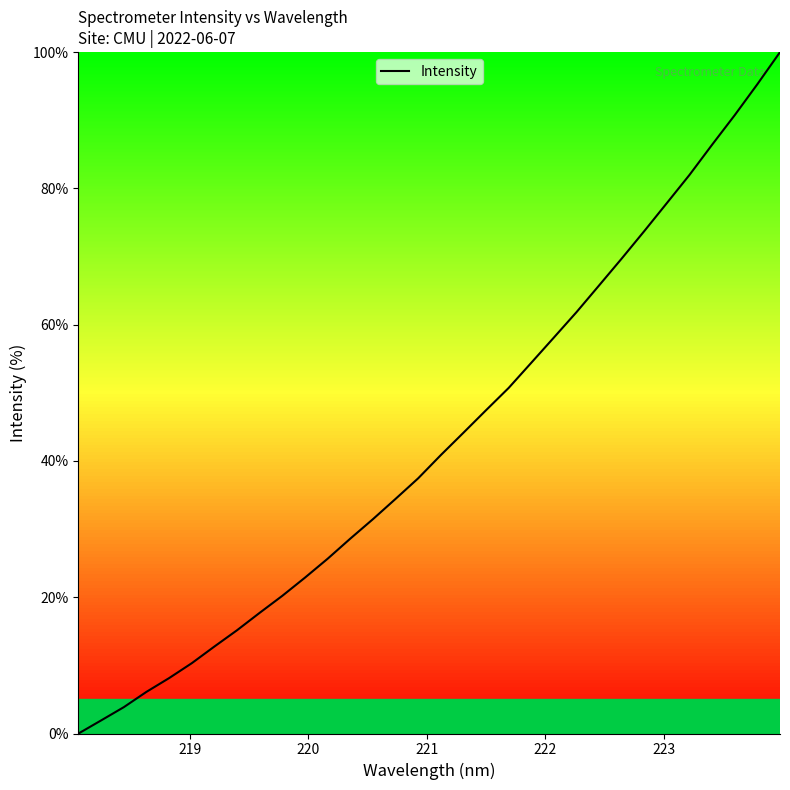

What is the difference between the maximum and minimum values?

100.0